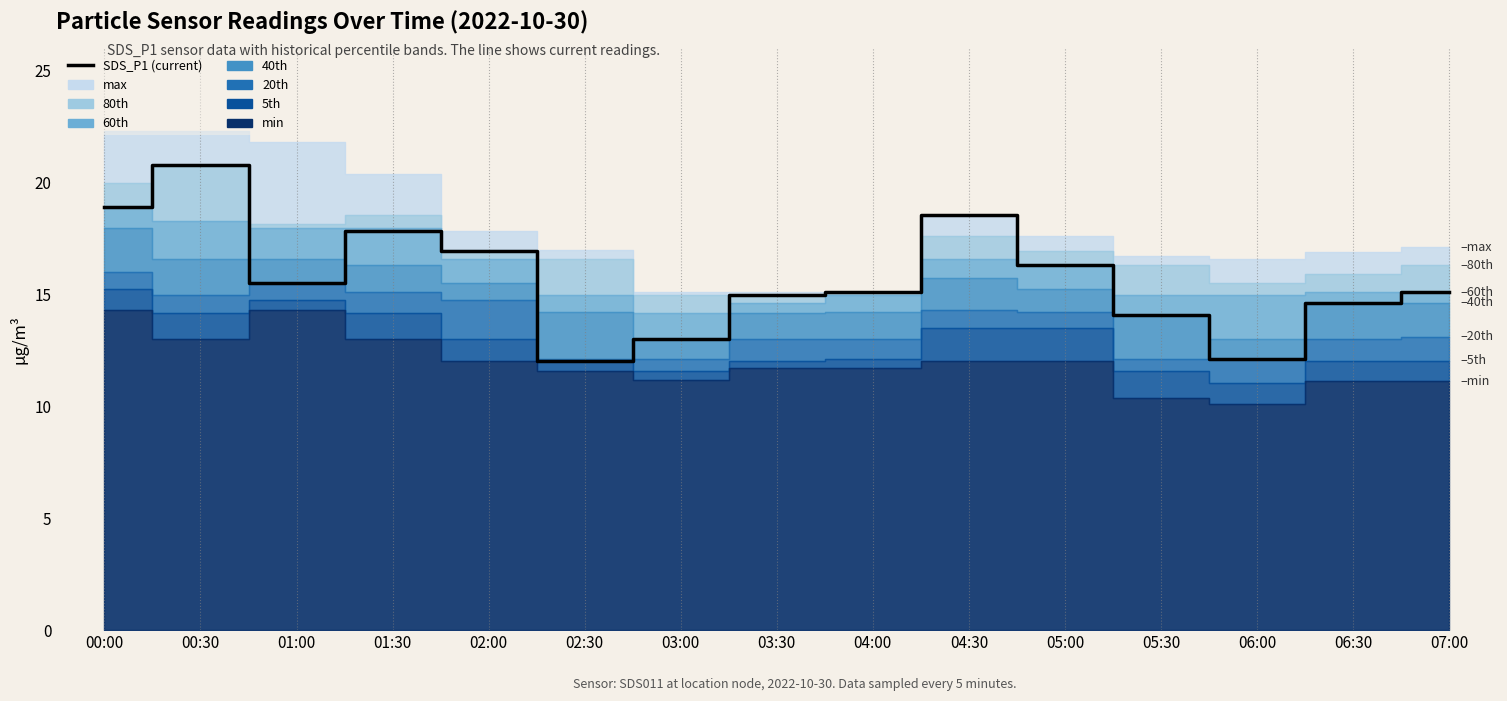

How many values are below 15?

6